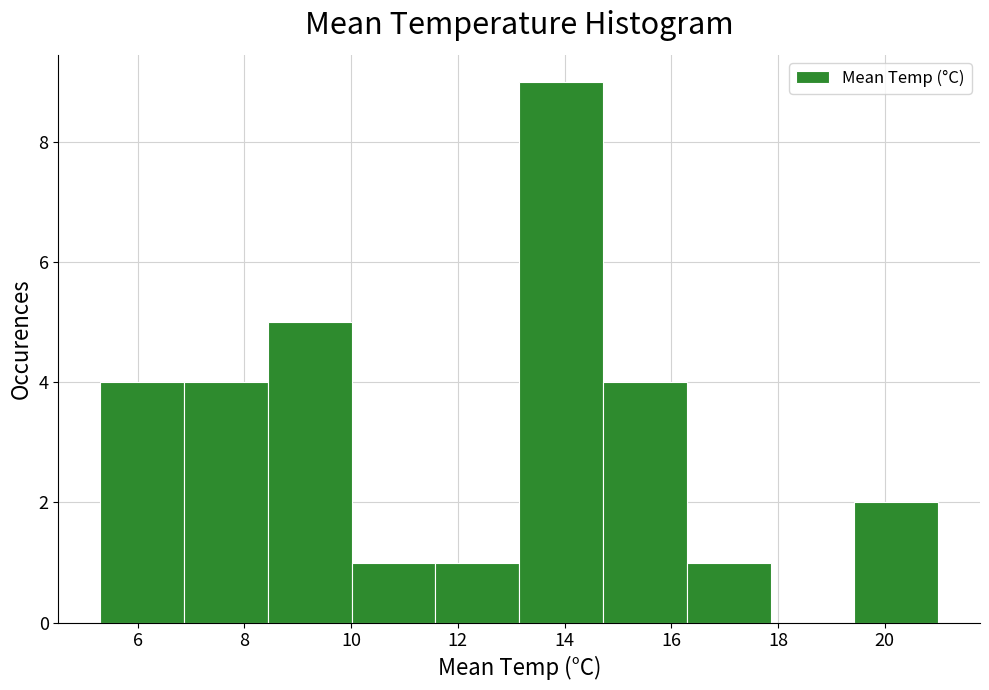

What is the height of the bar covering 5.4 to 6.8 on the x-axis? Neither the bar edges nor the heights are printed on the chart, so give them approximately, as read against the axes.

4